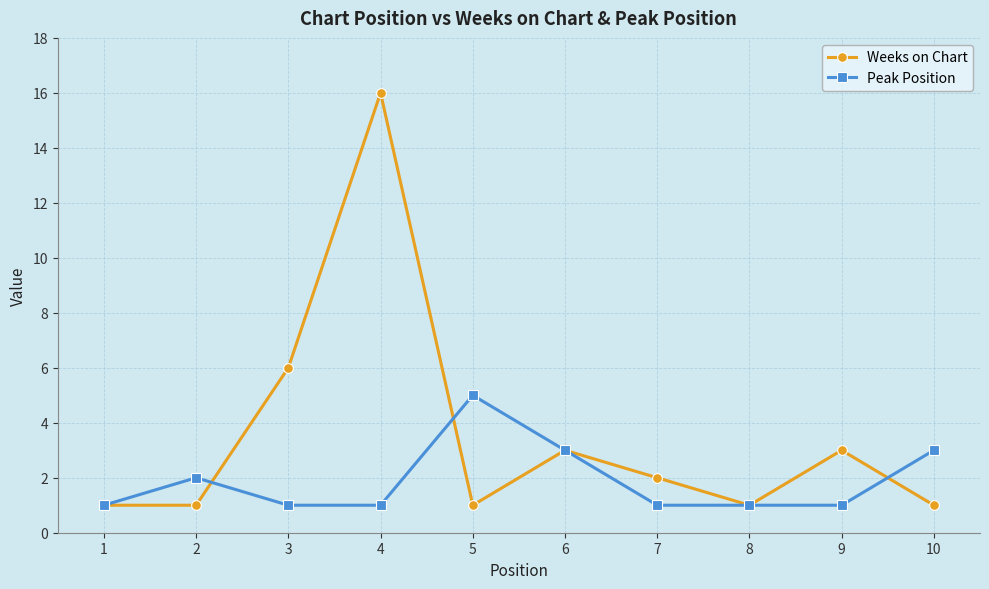

Where is the first local maximum for Peak Position?

2